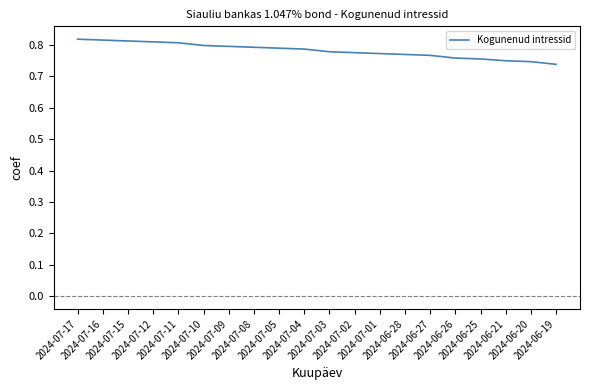

Between 2024-07-01 and 2024-06-27, which is larger?

2024-07-01